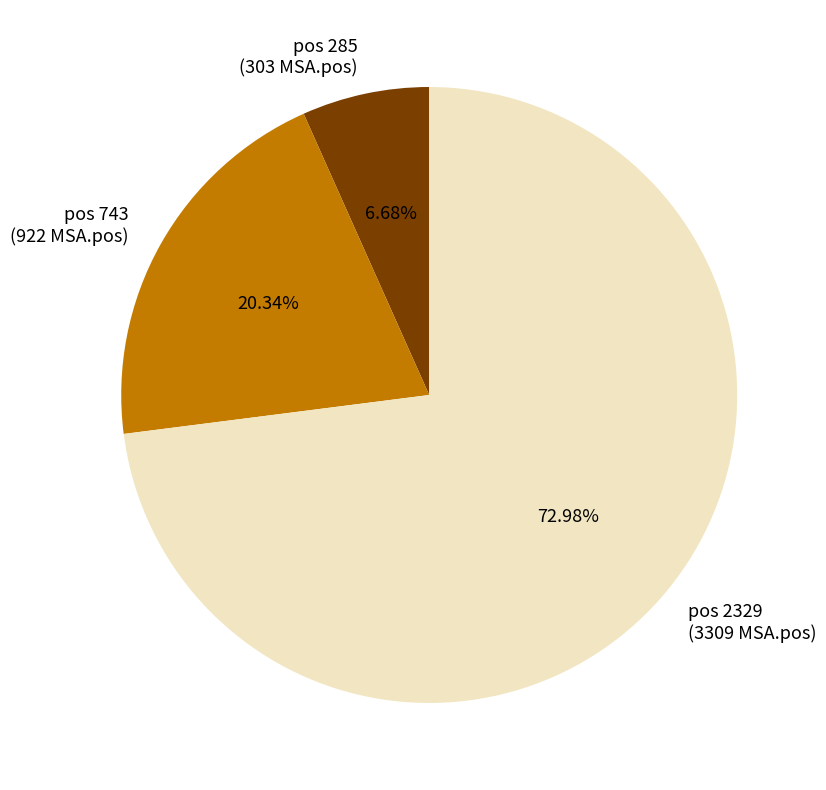

What is the majority slice?

pos 2329 (3309 MSA.pos)